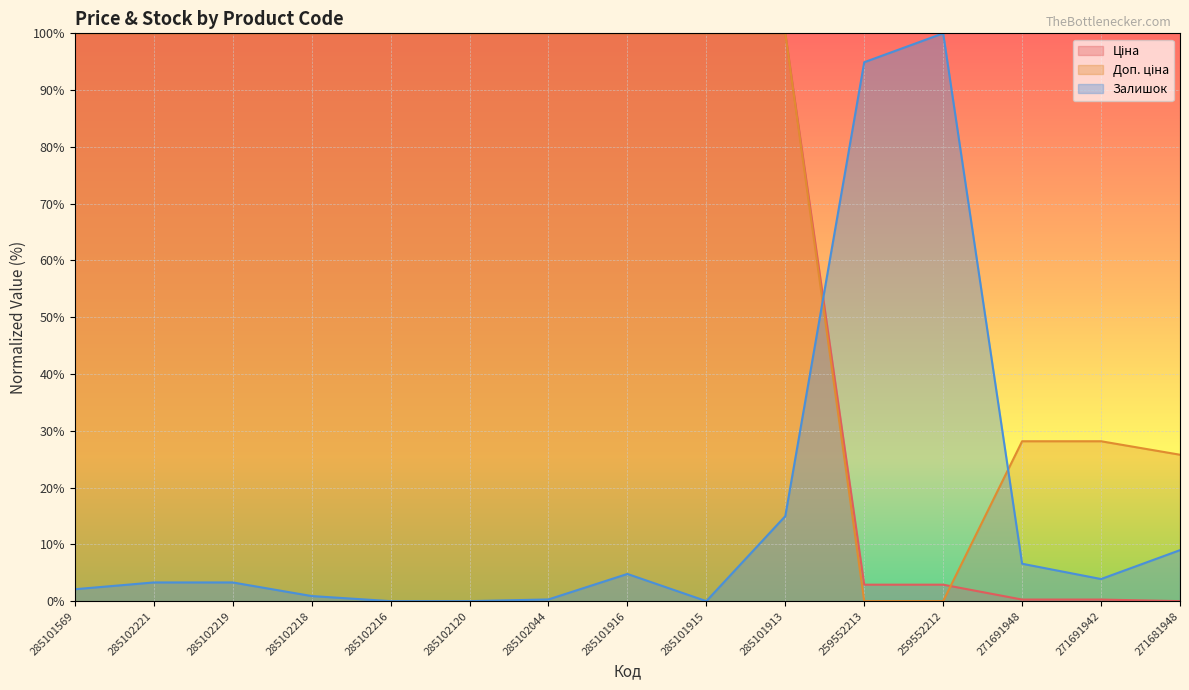

What is the label of the 11th point from the left?

259552213